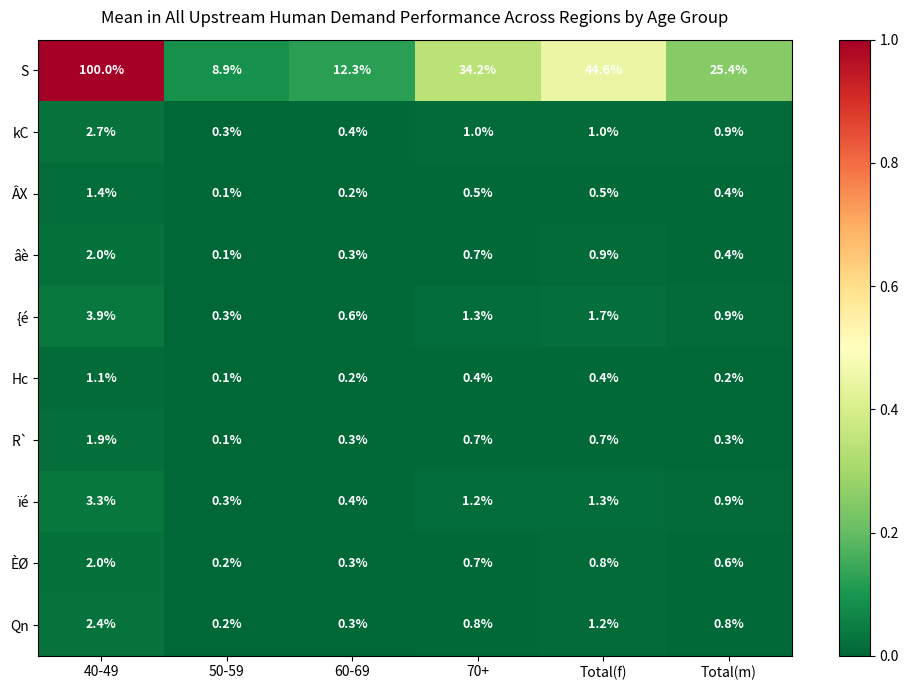

How many data points does each series have?

6